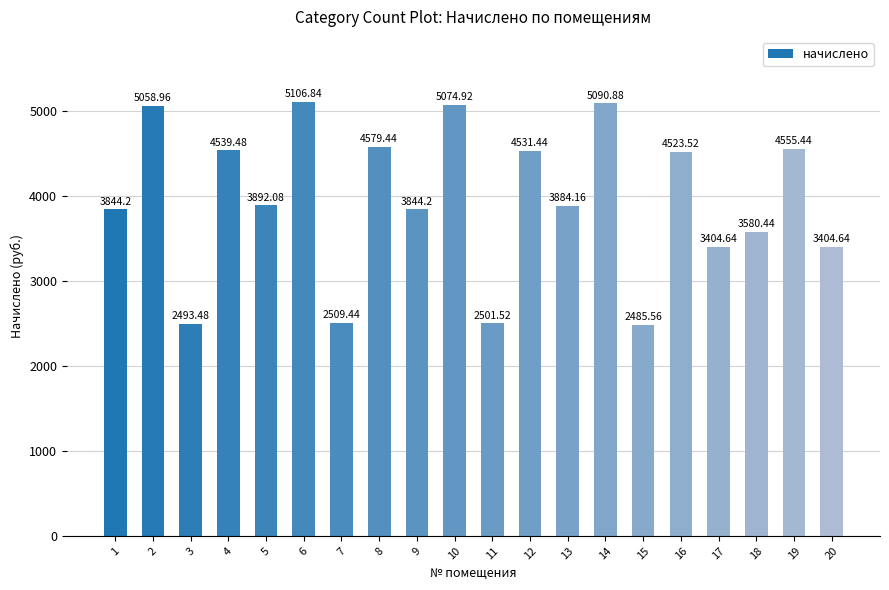

What is the average value?

3945.3